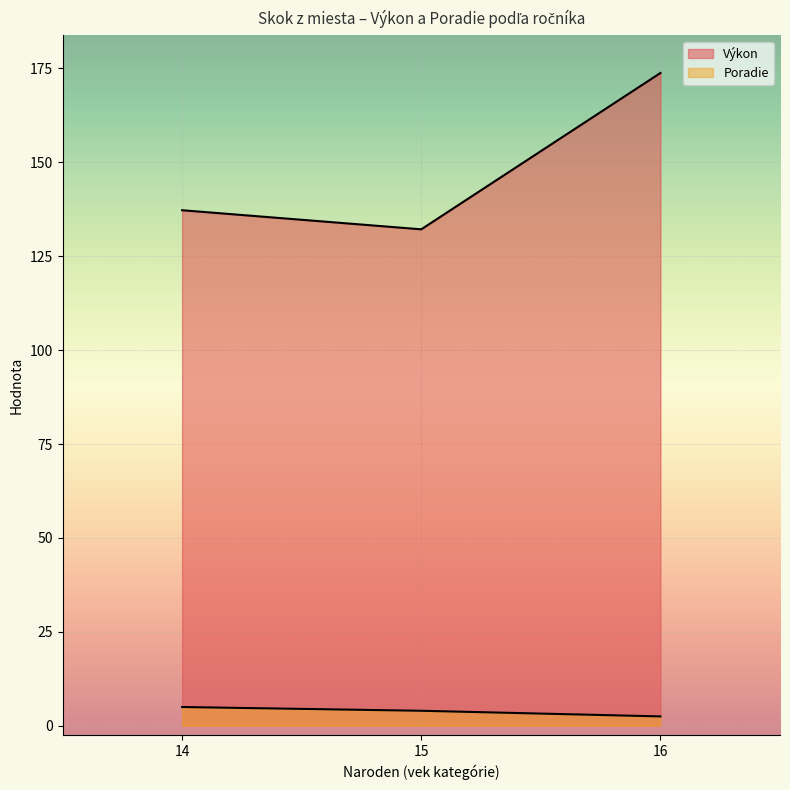

How many series are shown in this chart?

2